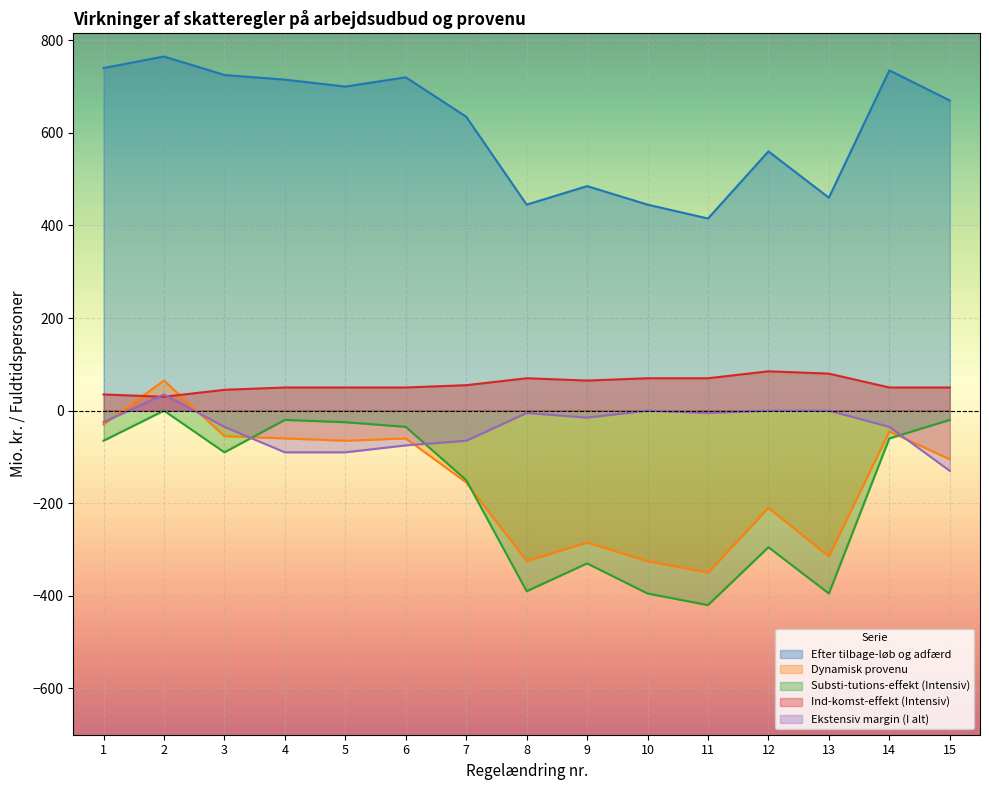

How many lines are shown in the chart?

5